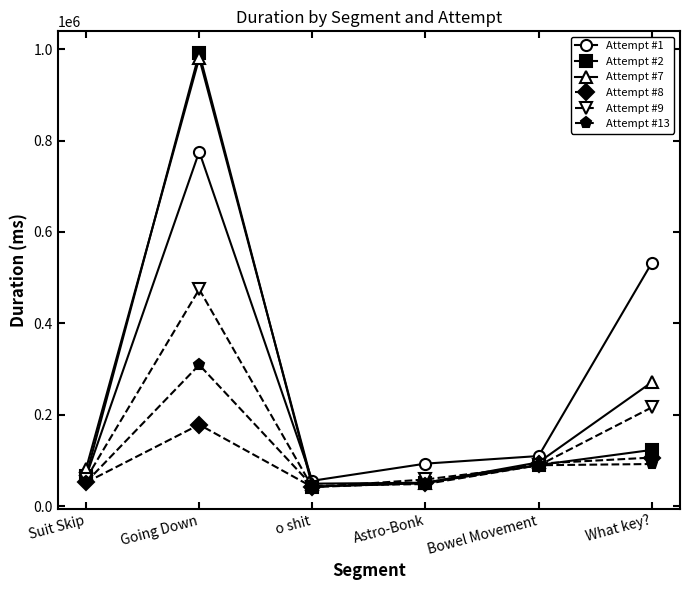

In Attempt #2, how many points are higher than both neighbors (excluding endpoints)?

1